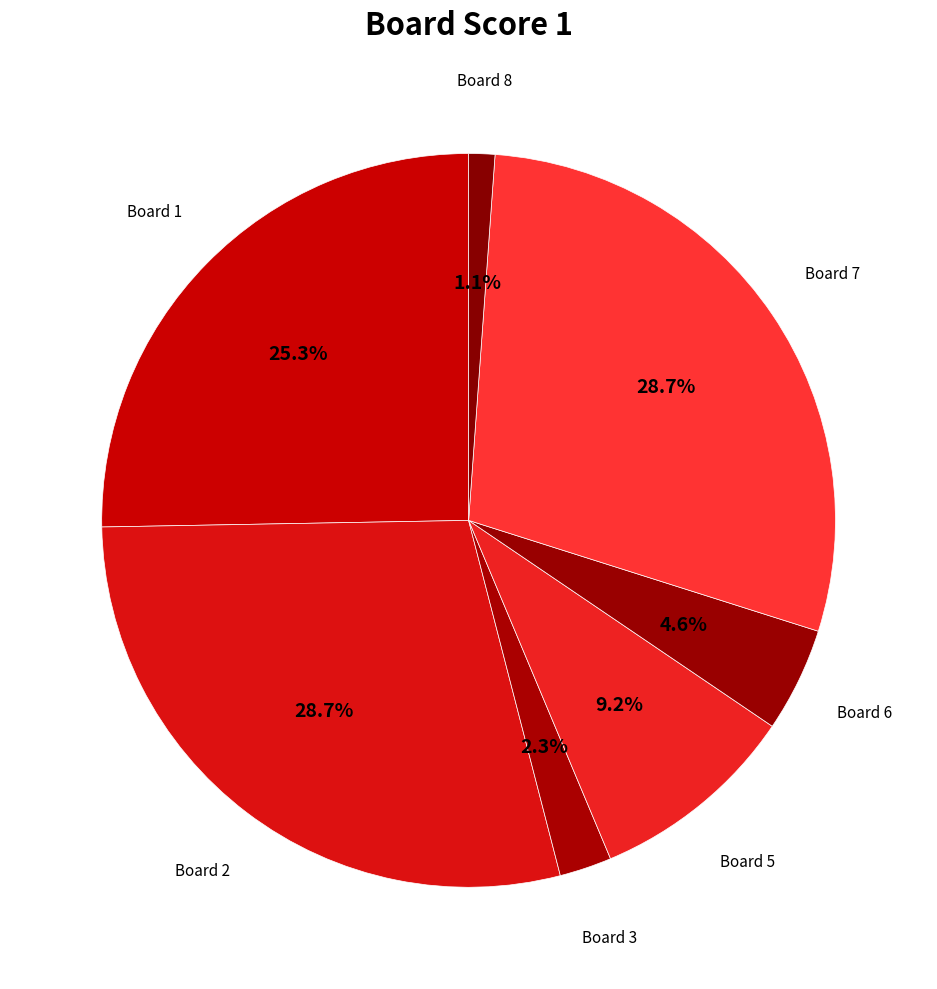

What percentage is NOT represented by Board 7?

71.3%